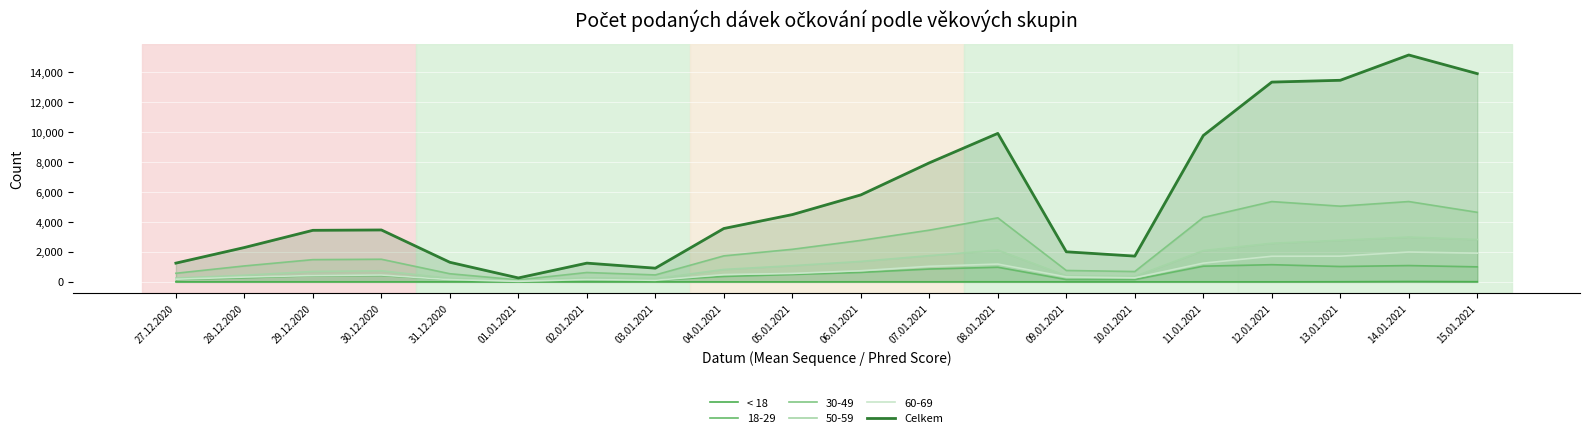

The Celkem series shows 4334 at 11.01.2021. True or false?

False